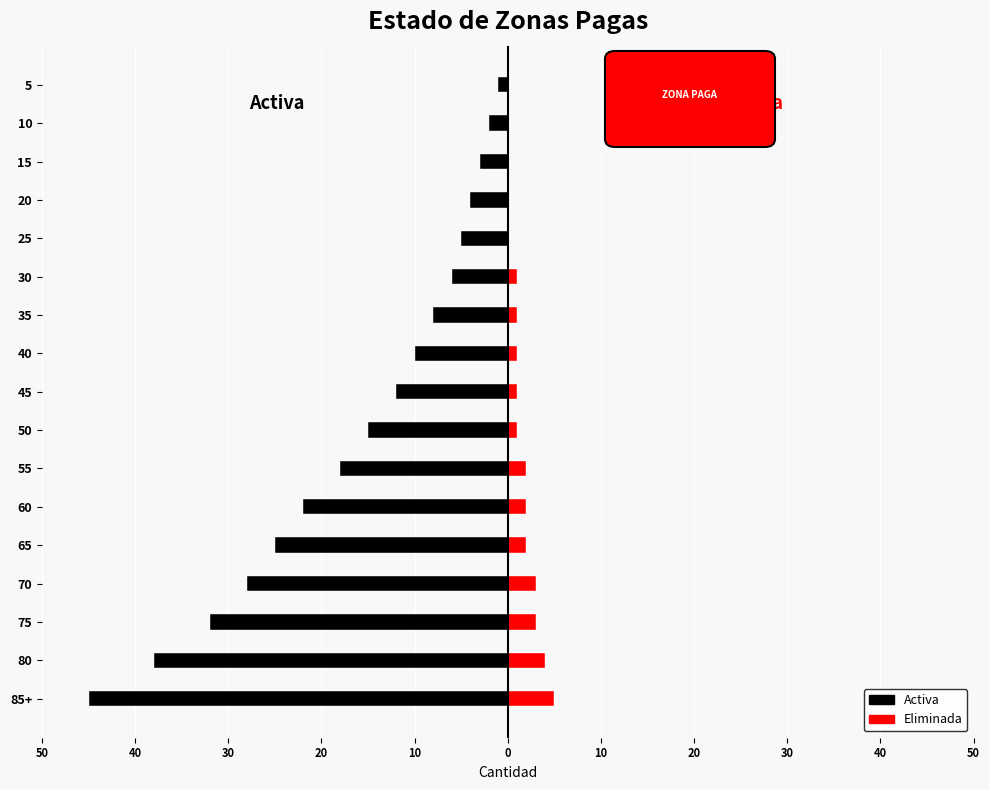

At how many categories does at least one series exceed -19?

17